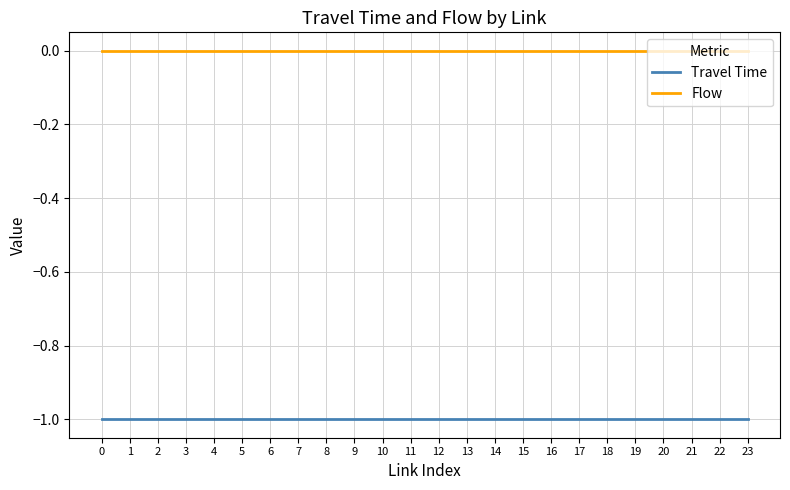

Reading right to left, extract all data points from this chart.

Travel Time: -1	-1	-1	-1	-1	-1	-1	-1	-1	-1	-1	-1	-1	-1	-1	-1	-1	-1	-1	-1	-1	-1	-1	-1
Flow: 0	0	0	0	0	0	0	0	0	0	0	0	0	0	0	0	0	0	0	0	0	0	0	0